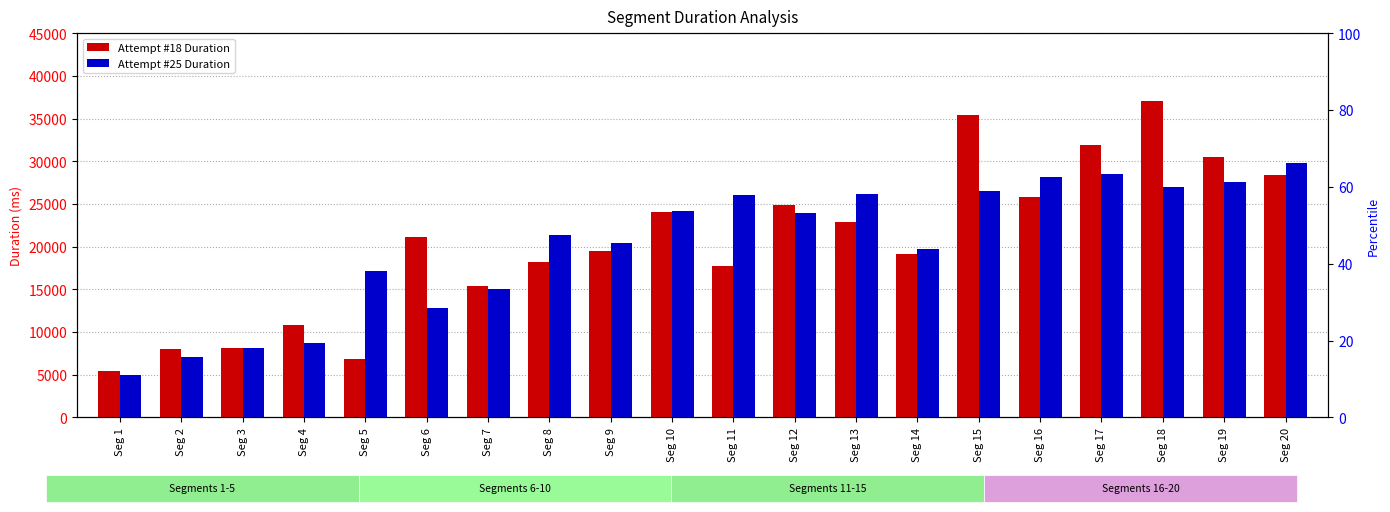

The Attempt #18 Duration series shows 24063 at Seg 10. True or false?

True